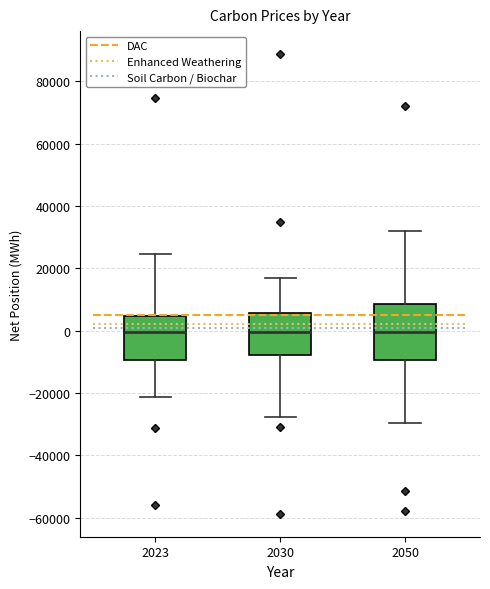

Reading left to right, read every box against the y-axis: the position of its median line, the range the box covers, and the ends of its whiskers. The values are not printed on the chart, so give them approximately, as read against the axis.

2023: median 0, box -10000 to 4000, whiskers -22000 to 24000
2030: median 0, box -8000 to 6000, whiskers -28000 to 16000
2050: median 0, box -10000 to 8000, whiskers -30000 to 32000